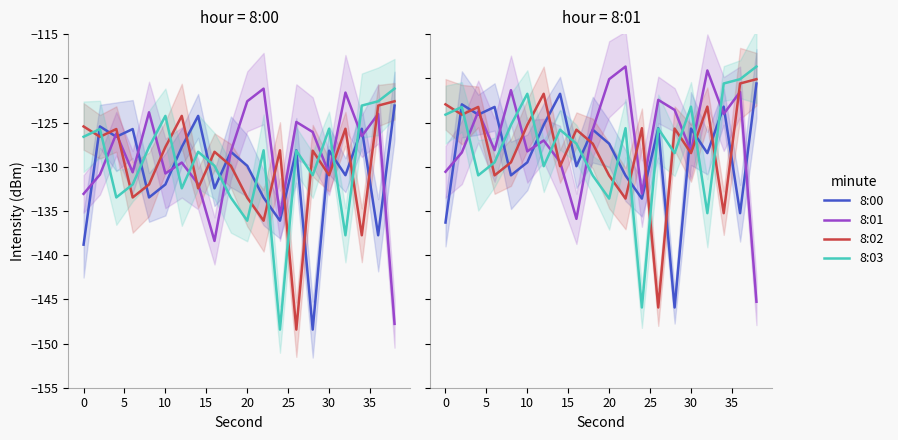

True or false: 8:02 and 8:01 cross at least once.

True